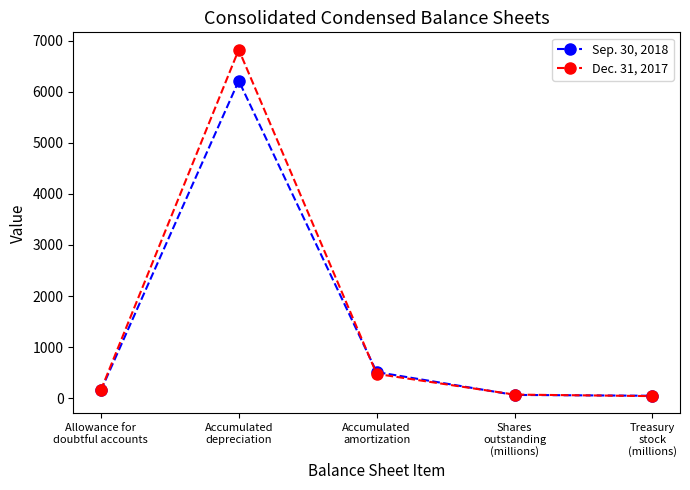

Rank the series by their maximum value, from lowest to highest.

Sep. 30, 2018, Dec. 31, 2017